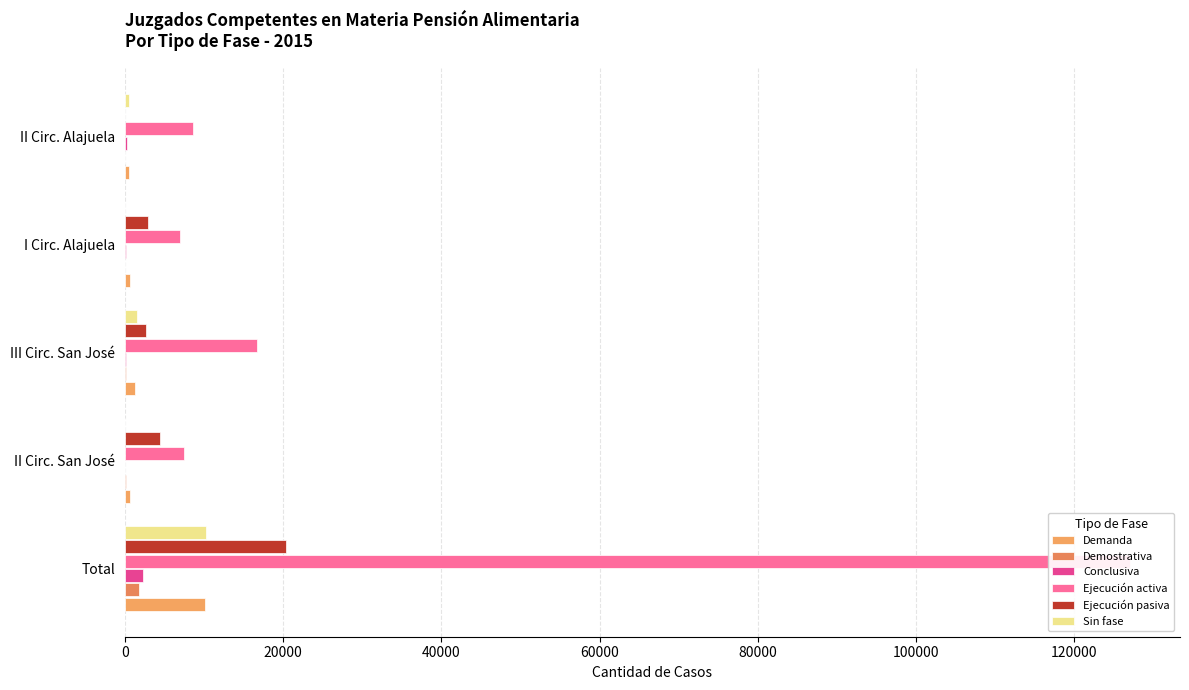

What is the difference between the maximum and minimum values in the Demostrativa series?

1774